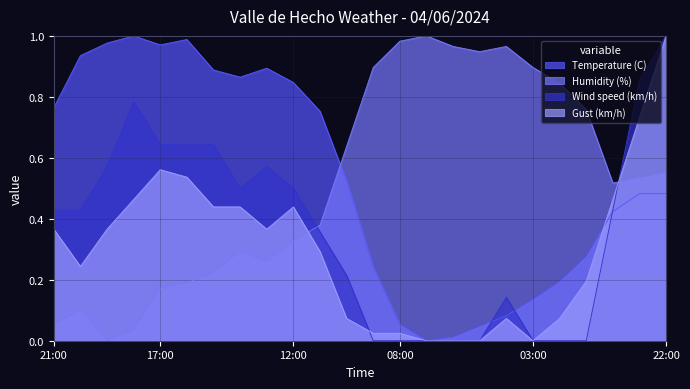

Reading left to right, extract all data points from this chart.

Temperature (C): 0.8	0.9	1.0	1.0	1.0	1.0	0.9	0.9	0.9	0.8	0.8	0.5	0.2	0.1	0.0	0.0	0.0	0.1	0.1	0.2	0.3	0.4	0.5	0.5
Humidity (%): 0.1	0.1	0.0	0.0	0.2	0.2	0.2	0.3	0.3	0.3	0.4	0.6	0.9	1.0	1.0	1.0	0.9	1.0	0.9	0.8	0.8	0.5	0.5	0.6
Wind speed (km/h): 0.4	0.4	0.6	0.8	0.6	0.6	0.6	0.5	0.6	0.5	0.4	0.2	0.0	0.0	0.0	0.0	0.0	0.1	0.0	0.0	0.0	0.4	0.9	1.0
Gust (km/h): 0.4	0.2	0.4	0.5	0.6	0.5	0.4	0.4	0.4	0.4	0.3	0.1	0.0	0.0	0.0	0.0	0.0	0.1	0.0	0.1	0.2	0.5	0.7	1.0